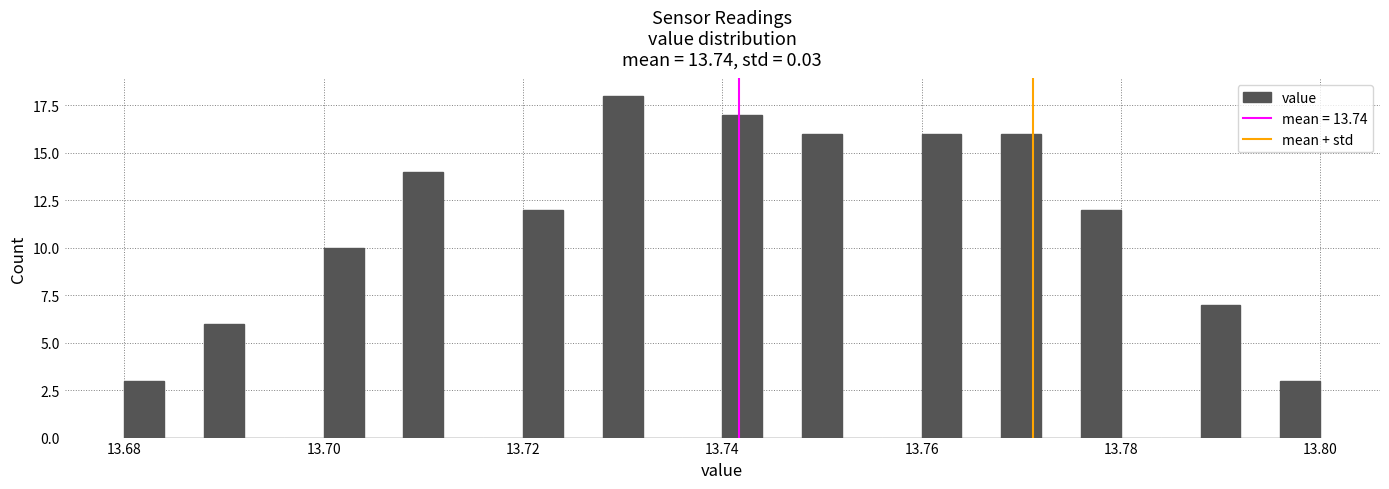

Around what value on the x-axis is the tallest bar? Give the approximate position of its centre, as read against the axis.

13.730